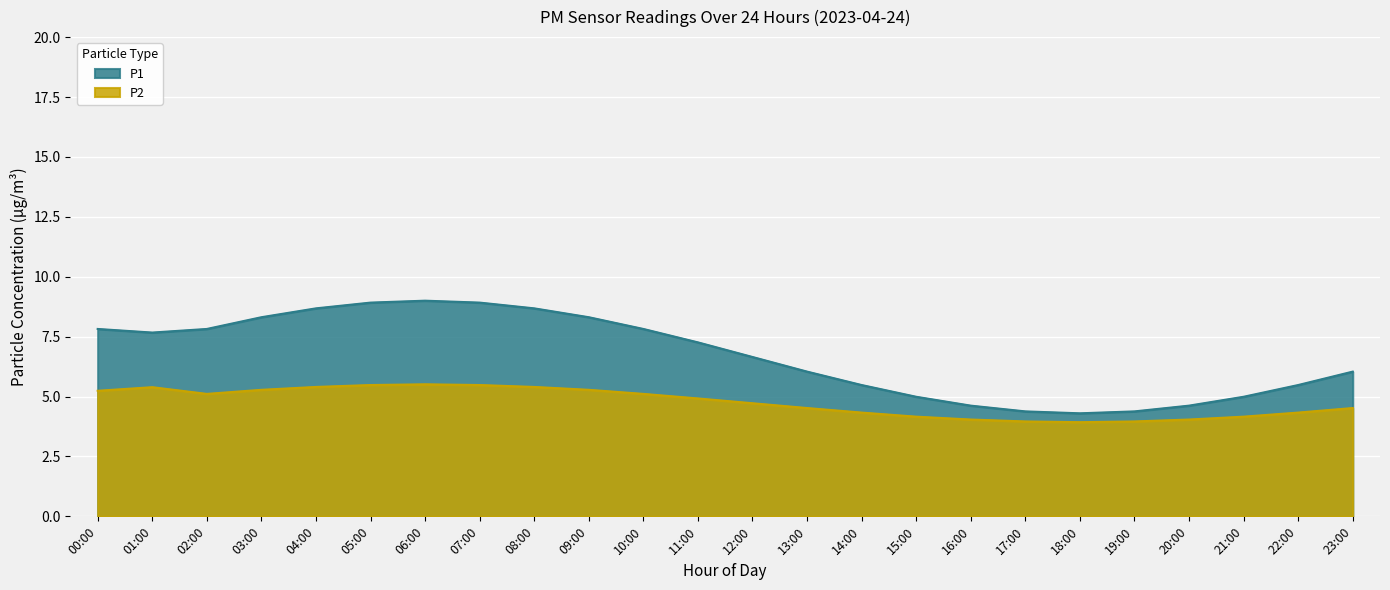

What is the smallest value displayed?

3.9